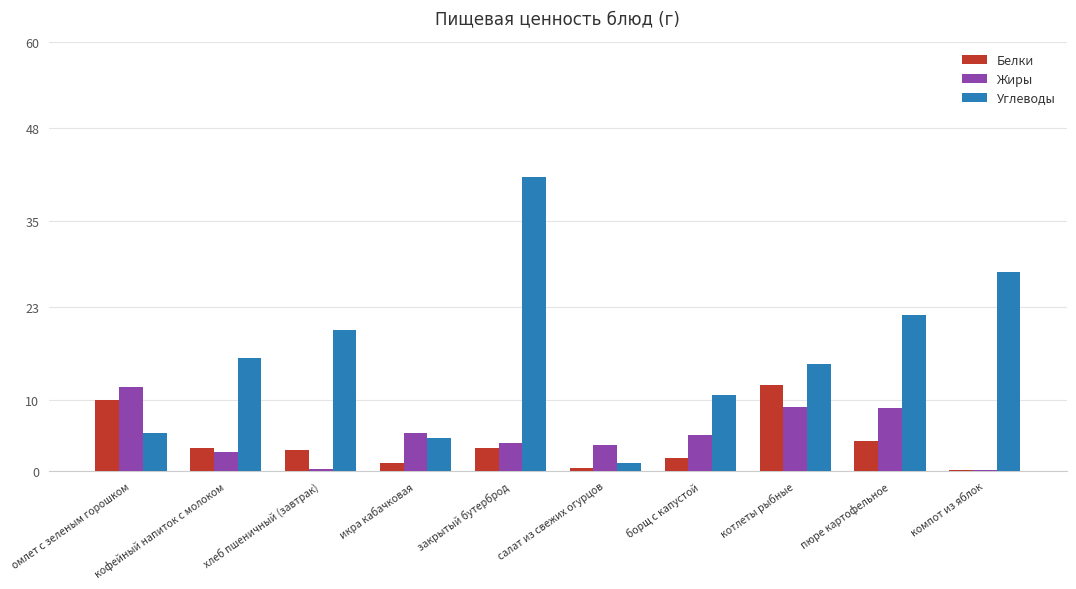

What are all the series names shown in the legend?

Белки, Жиры, Углеводы